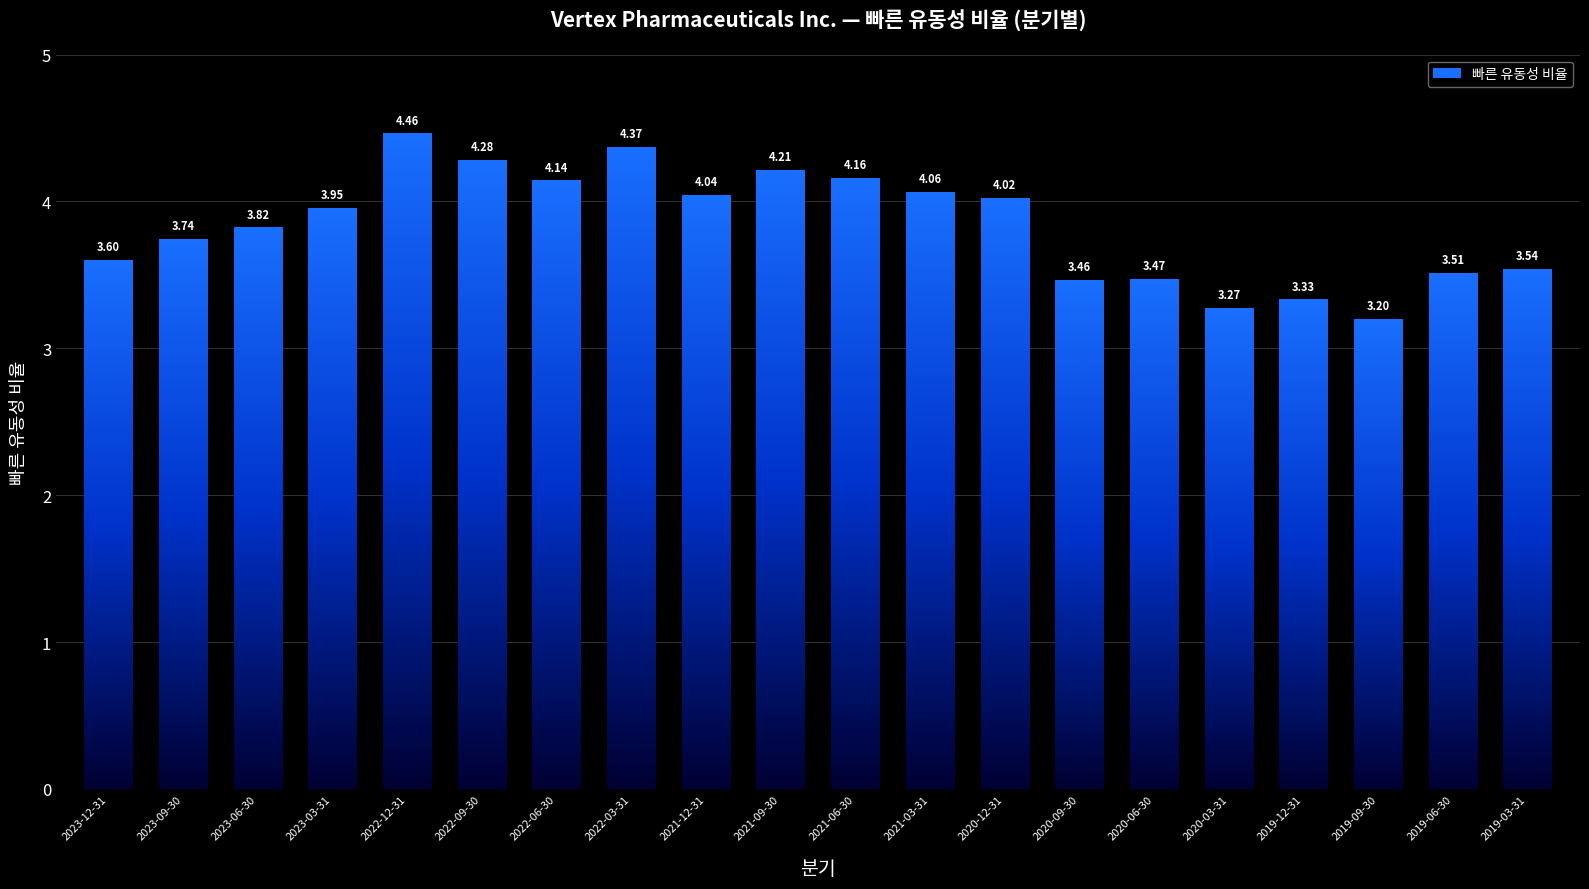

What is the greatest value displayed?

4.5